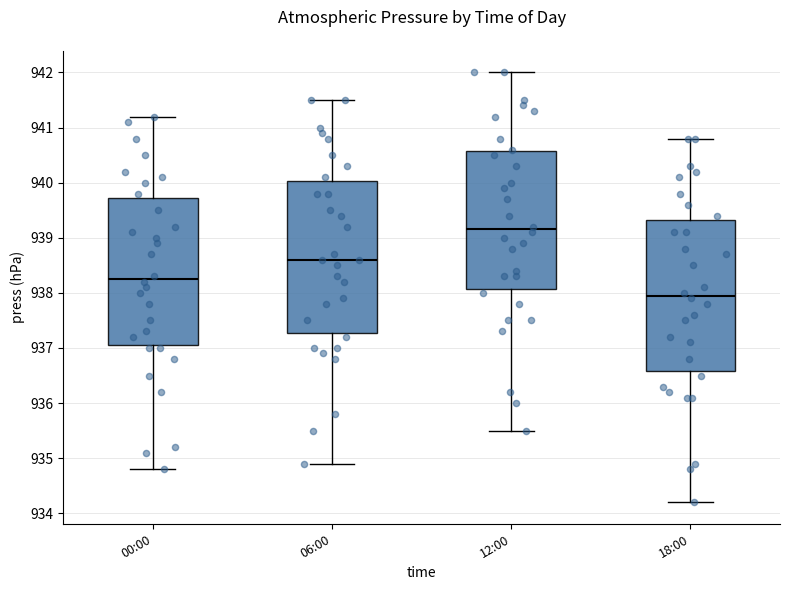

Reading left to right, read every box against the y-axis: the position of its median line, the range the box covers, and the ends of its whiskers. The values are not printed on the chart, so give them approximately, as read against the axis.

00:00: median 938.3, box 937.1 to 939.7, whiskers 934.8 to 941.2
06:00: median 938.6, box 937.3 to 940.0, whiskers 934.9 to 941.5
12:00: median 939.2, box 938.1 to 940.6, whiskers 935.5 to 942.0
18:00: median 938.0, box 936.6 to 939.3, whiskers 934.2 to 940.8